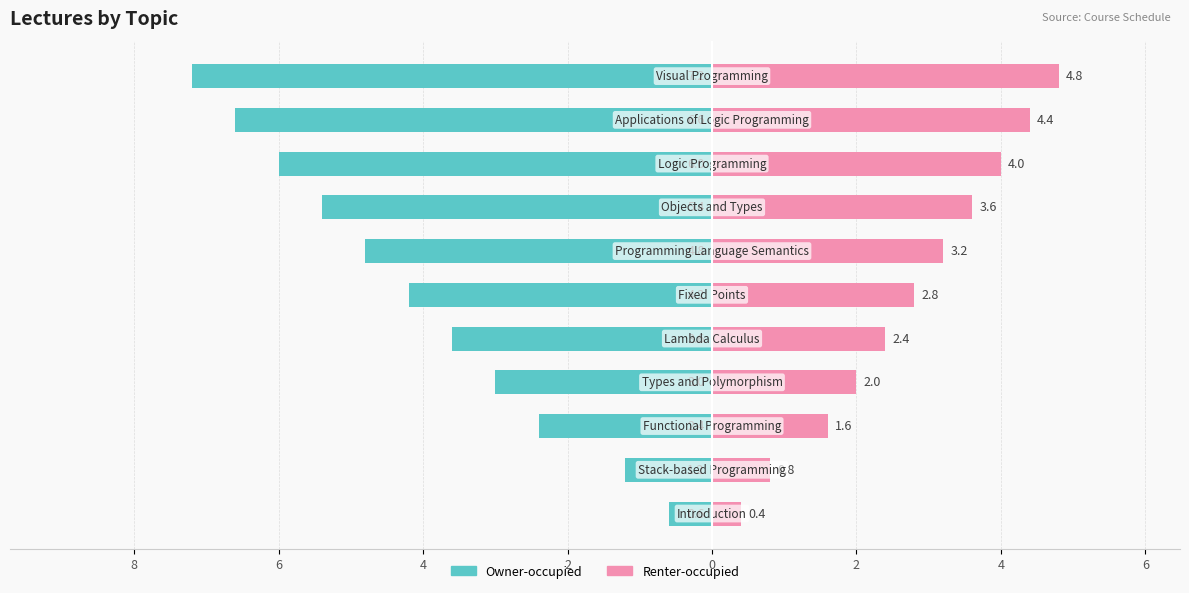

How many groups of bars are there?

11